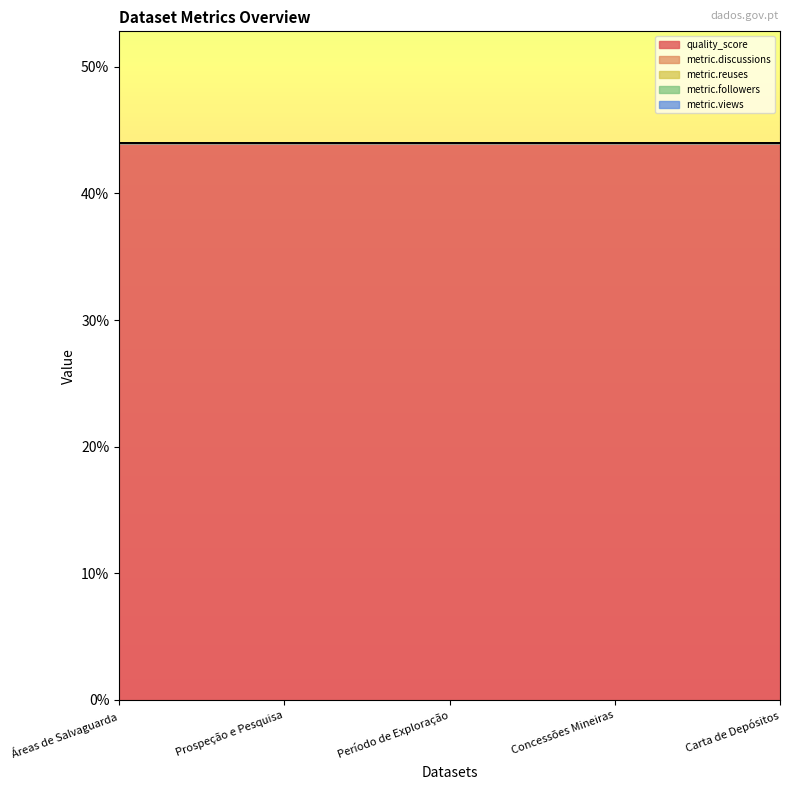

List the series in order of their peak value, lowest first.

metric.discussions, metric.reuses, metric.followers, metric.views, quality_score